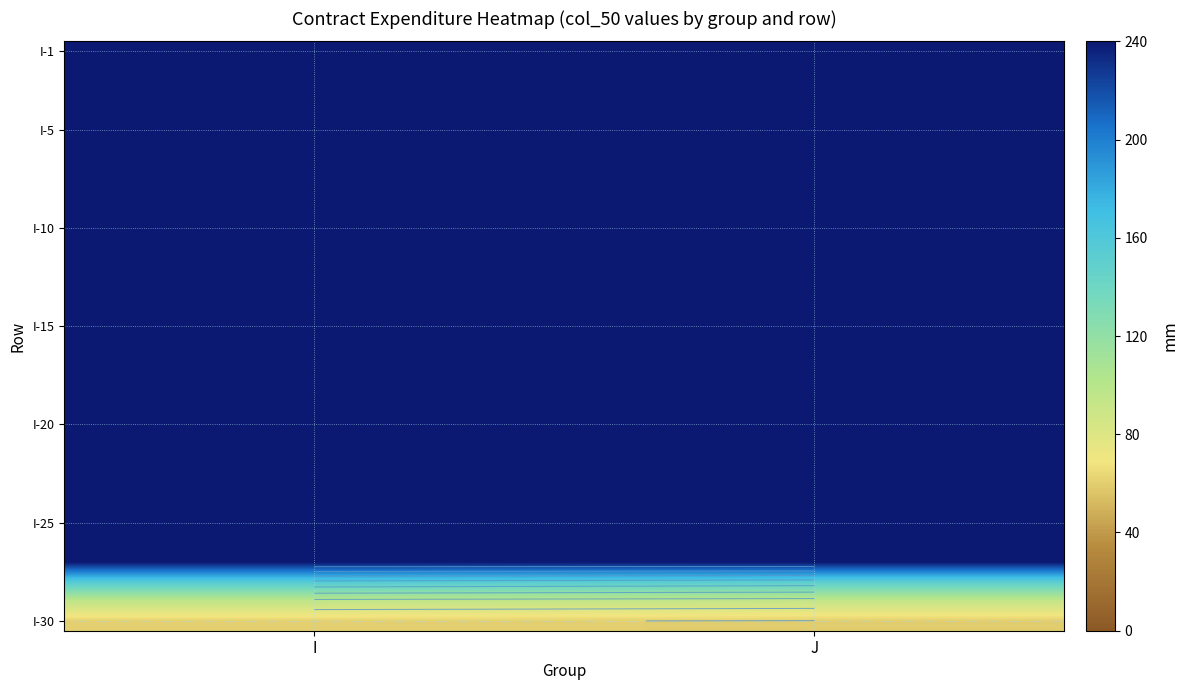

Which category has the highest value across all series?

I